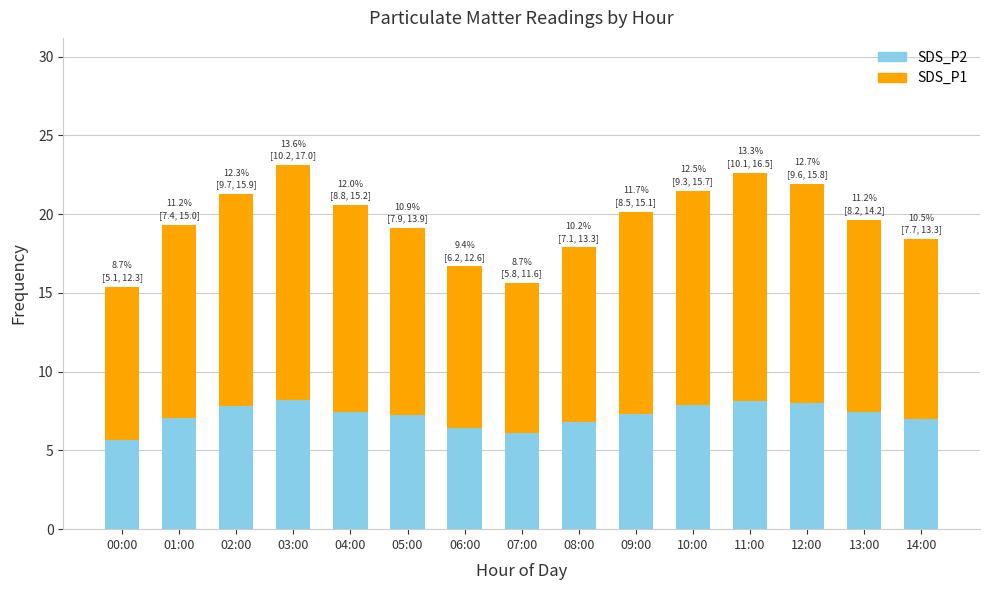

What is the sum of all SDS_P2 values?

108.6